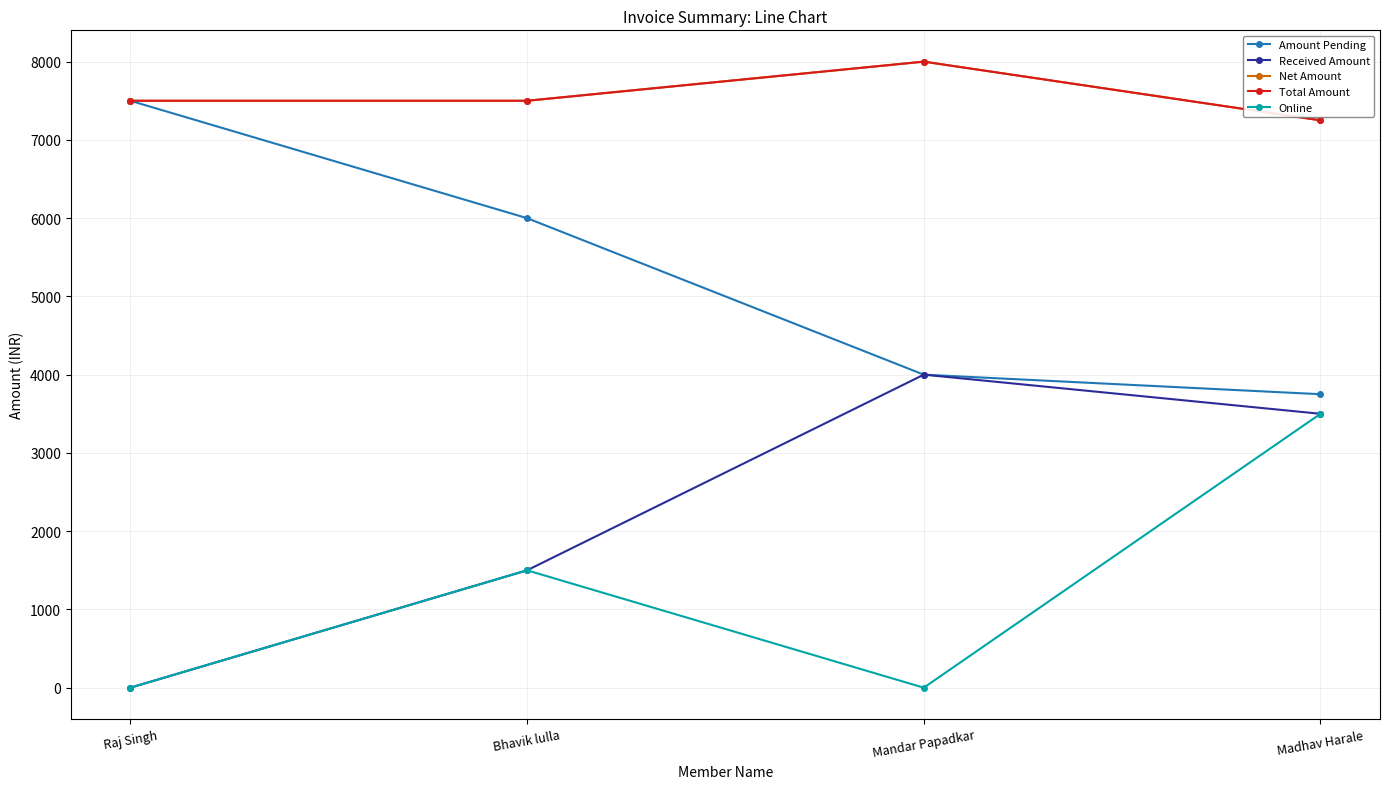

Is this an area chart (filled region under the line)?

No